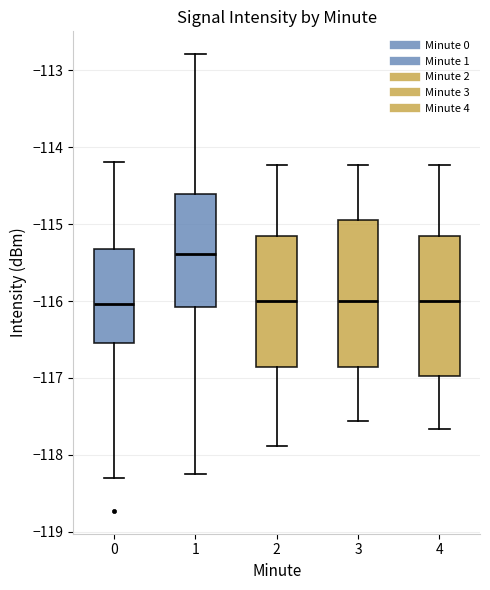

Reading left to right, read every box against the y-axis: the position of its median line, the range the box covers, and the ends of its whiskers. The values are not printed on the chart, so give them approximately, as read against the axis.

0: median -116.0, box -116.5 to -115.3, whiskers -118.3 to -114.2
1: median -115.4, box -116.1 to -114.6, whiskers -118.3 to -112.8
2: median -116.0, box -116.9 to -115.1, whiskers -117.9 to -114.2
3: median -116.0, box -116.9 to -114.9, whiskers -117.6 to -114.2
4: median -116.0, box -117.0 to -115.1, whiskers -117.7 to -114.2